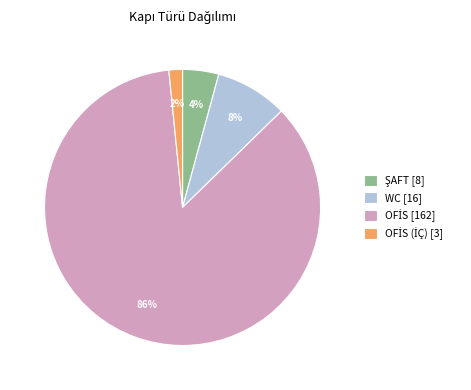

To the nearest percent, what is the difference between the largest and smallest slice percentages?

84%